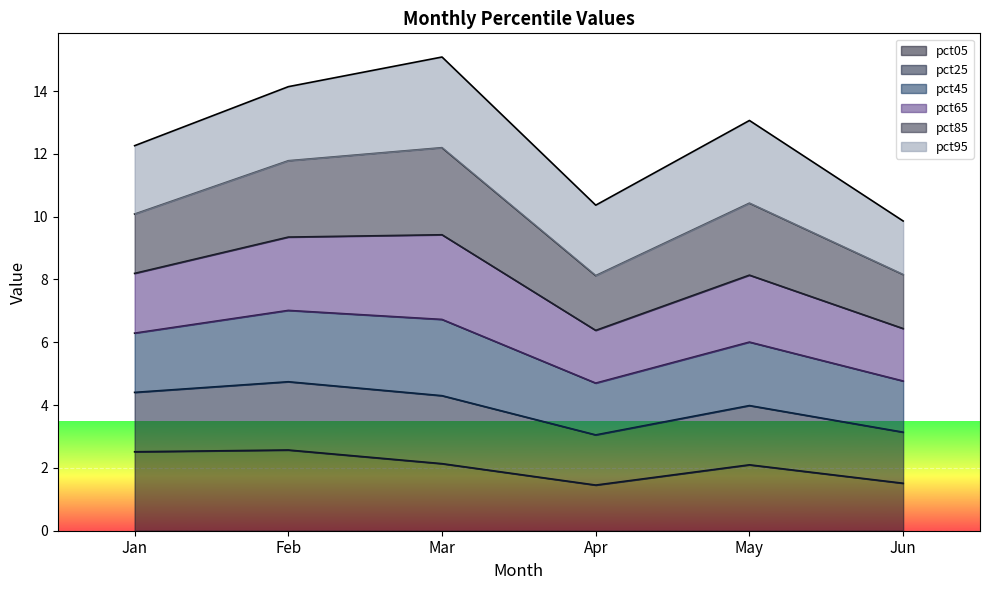

What is the highest value of the pct05 series?

2.6